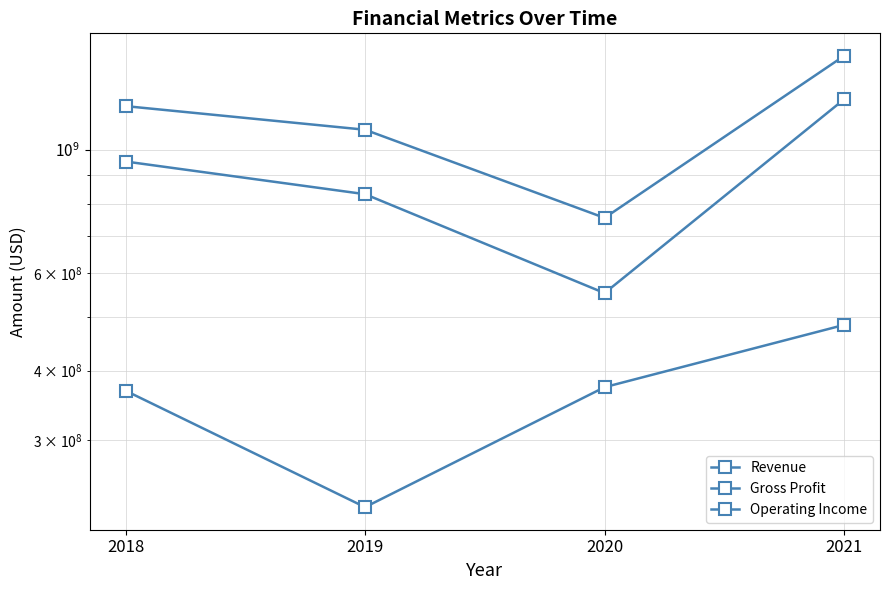

What is the value of the Gross Profit point at the 2nd from the left?

832134000